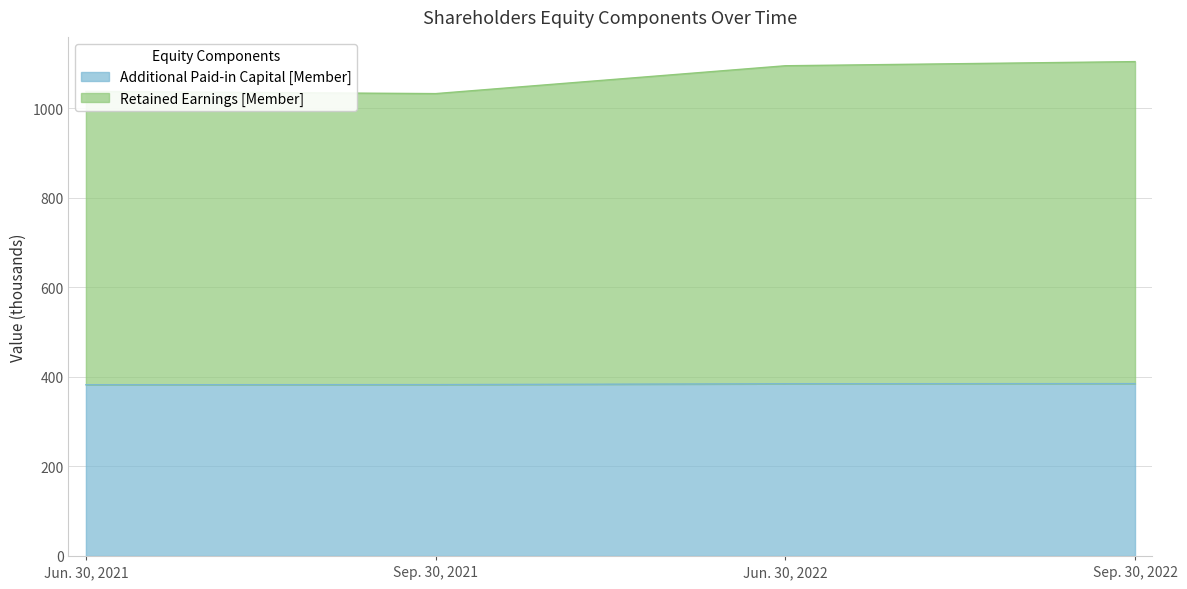

What are all the series names shown in the legend?

Additional Paid-in Capital [Member], Retained Earnings [Member]